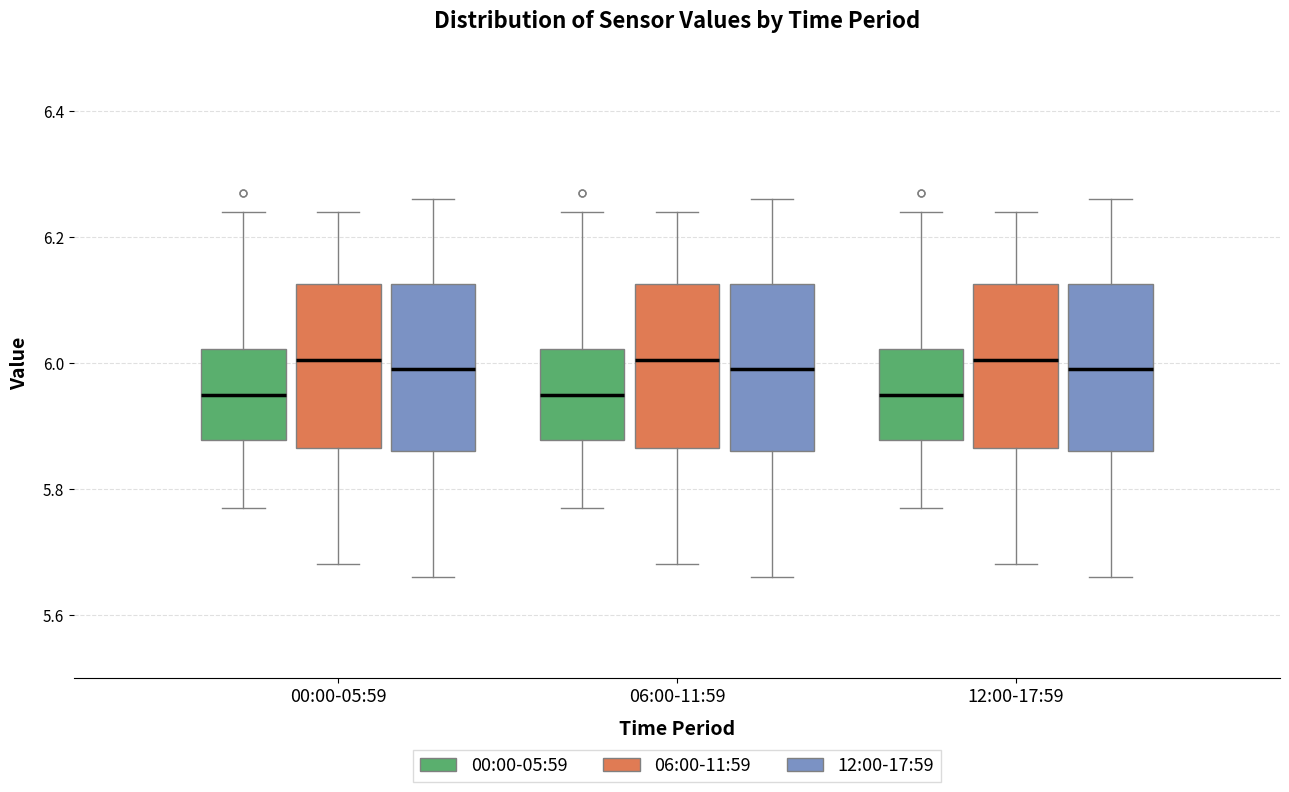

Where is the lower edge of the box for 06:00-11:59 (12:00-17:59) on the y-axis? The values are not printed on the chart, so give them approximately, as read against the axis.

5.86